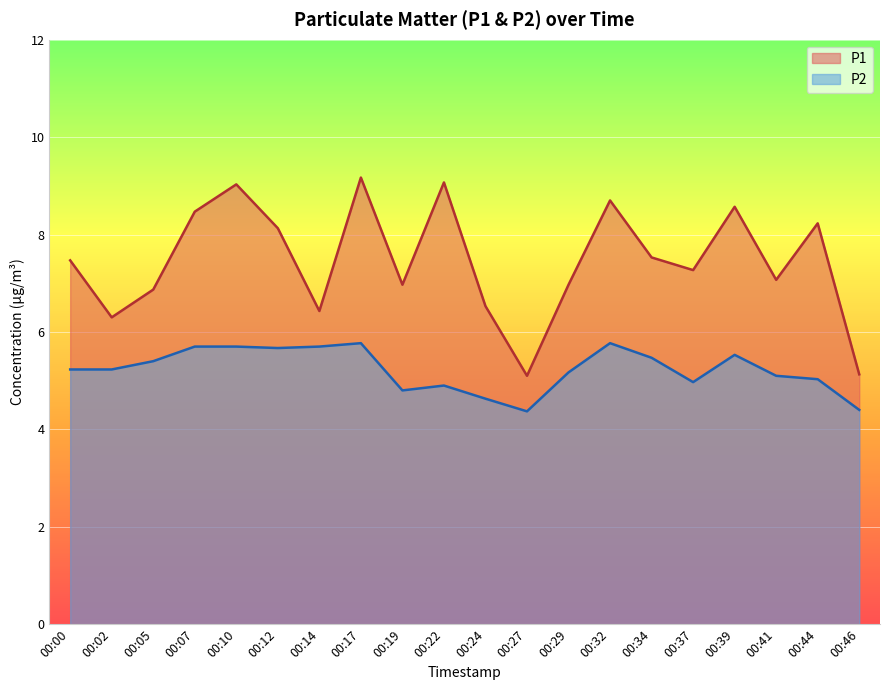

How many lines are shown in the chart?

2